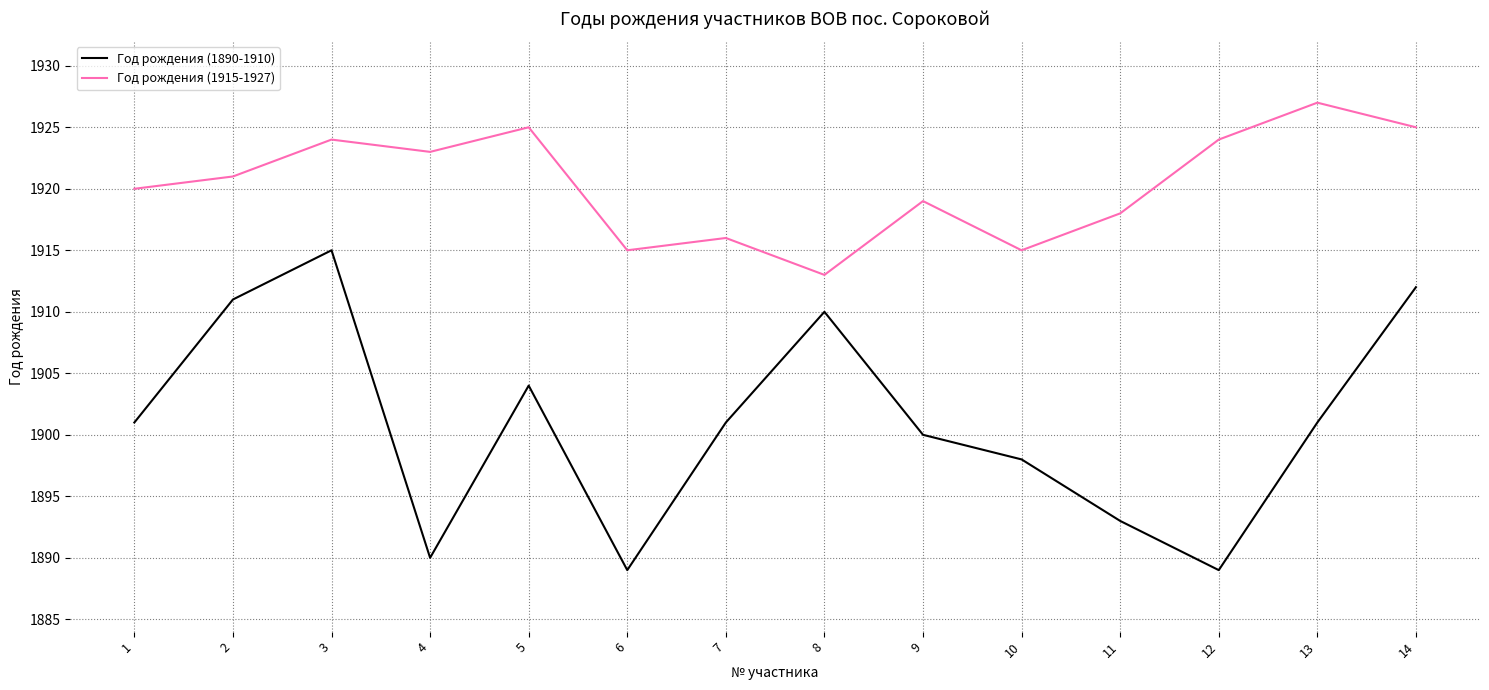

List the series in order of their overall mean, highest first.

Год рождения (1915-1927), Год рождения (1890-1910)